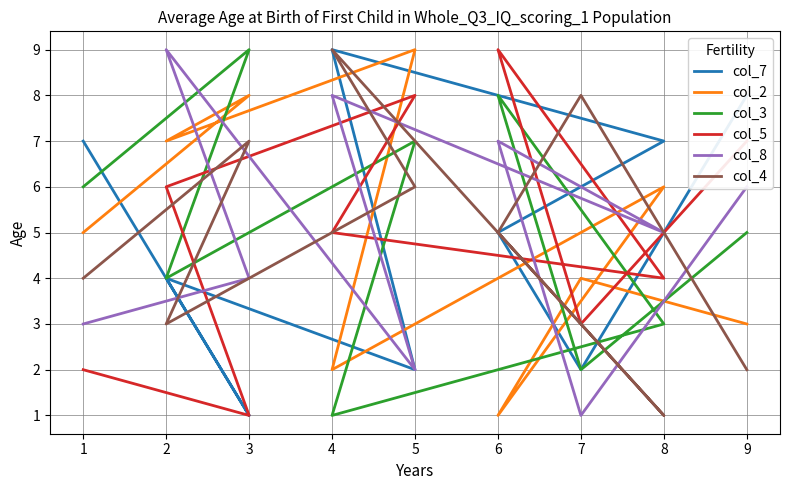

Where is the first local maximum for col_3?

1